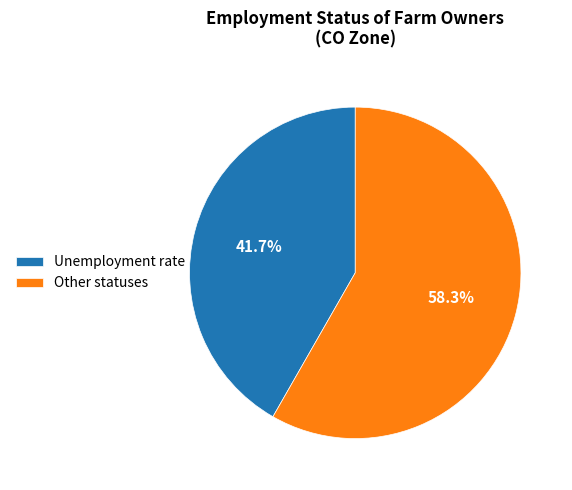

What percentage is the Unemployment rate slice, to the nearest percent?

42%